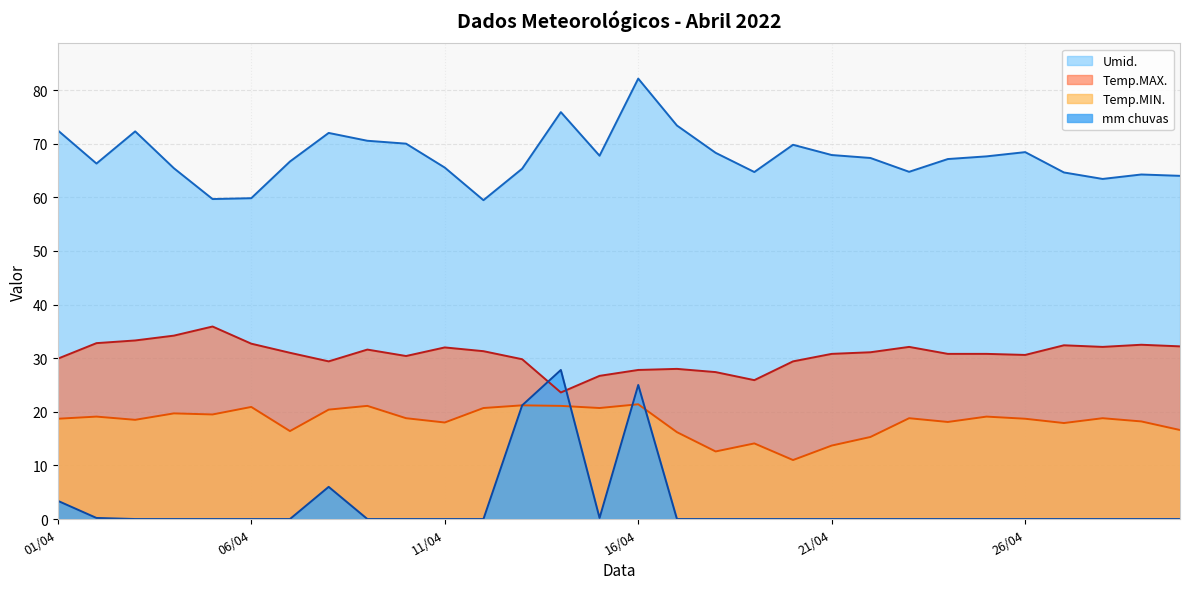

True or false: Umid. has more than 2 points higher than both neighbors.

True